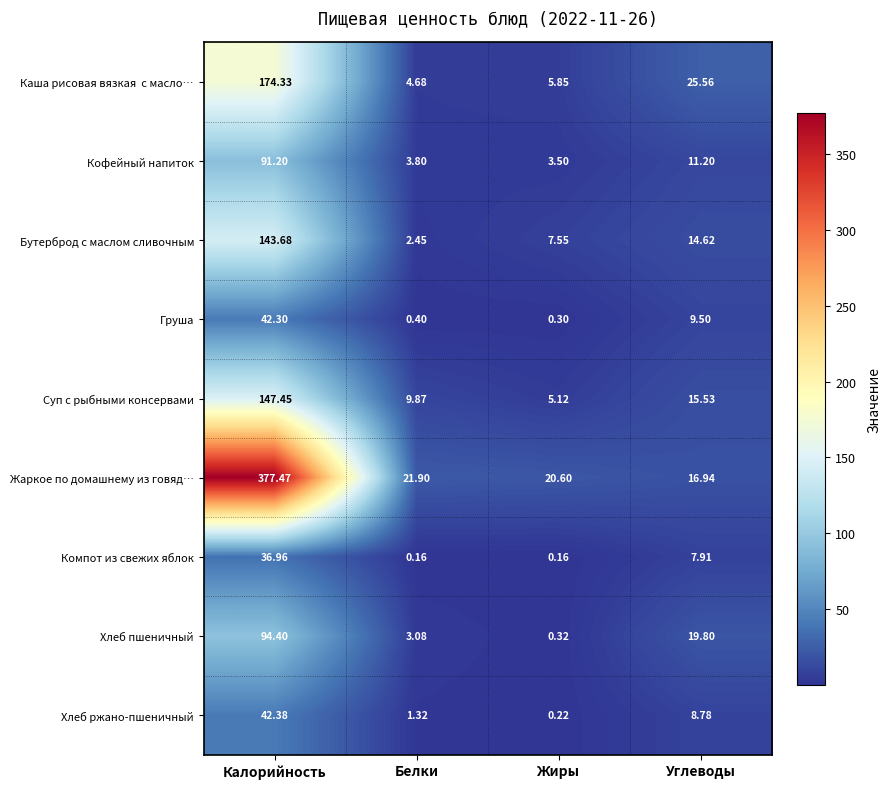

Is the value of Груша at Углеводы greater than the value of Хлеб ржано-пшеничный at Калорийность?

No